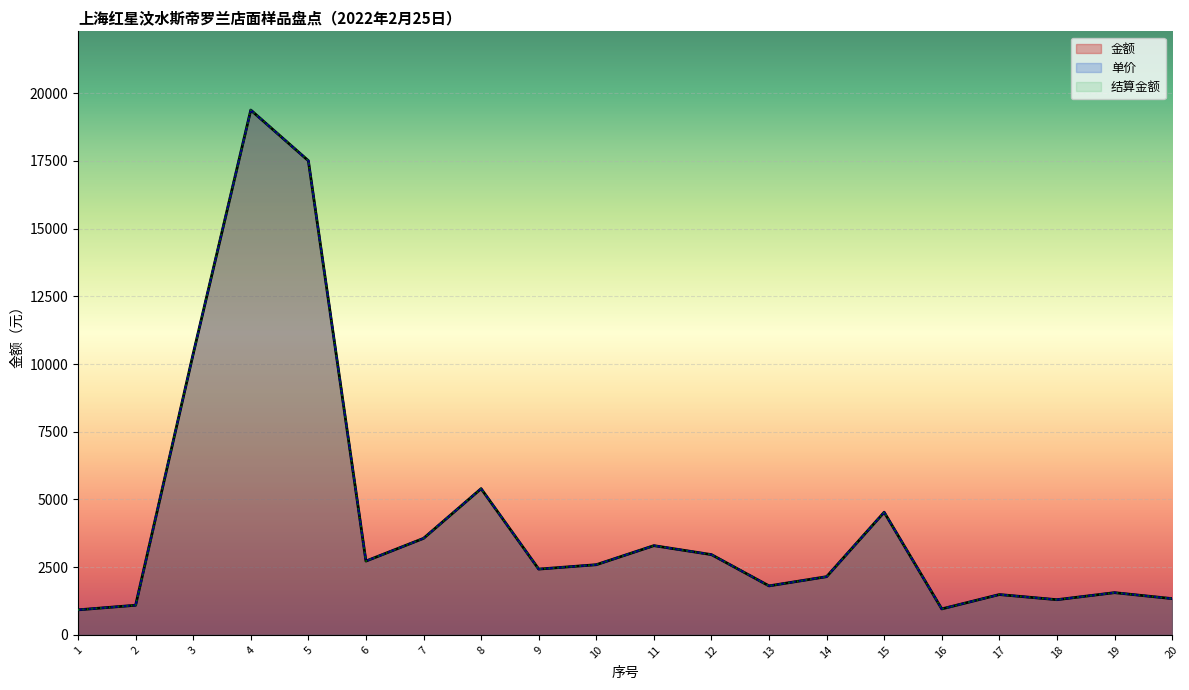

Is it true that 结算金额 equals 4515 at 11?

False